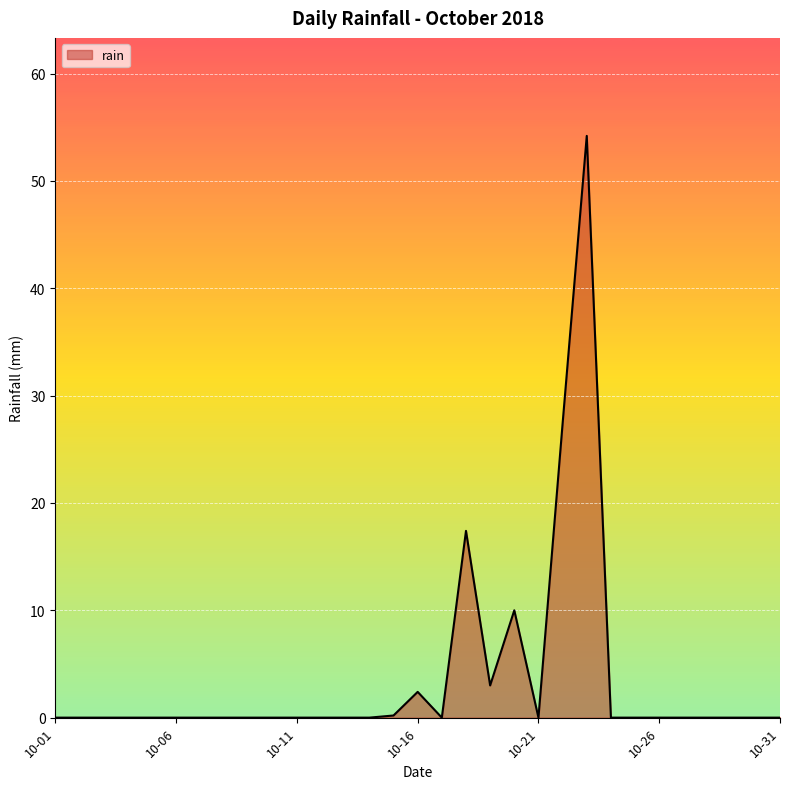

What is the difference between the maximum and minimum values?

54.2